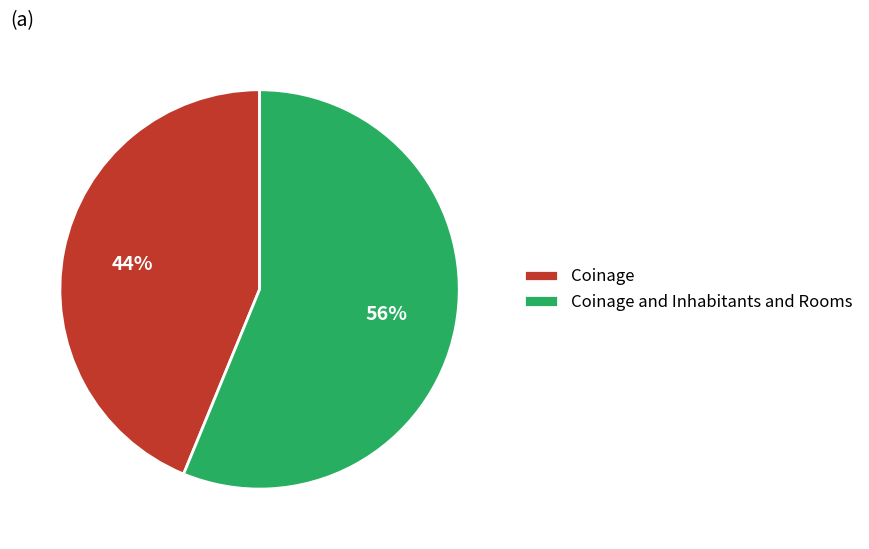

Between Coinage and Coinage and Inhabitants and Rooms, which is larger?

Coinage and Inhabitants and Rooms